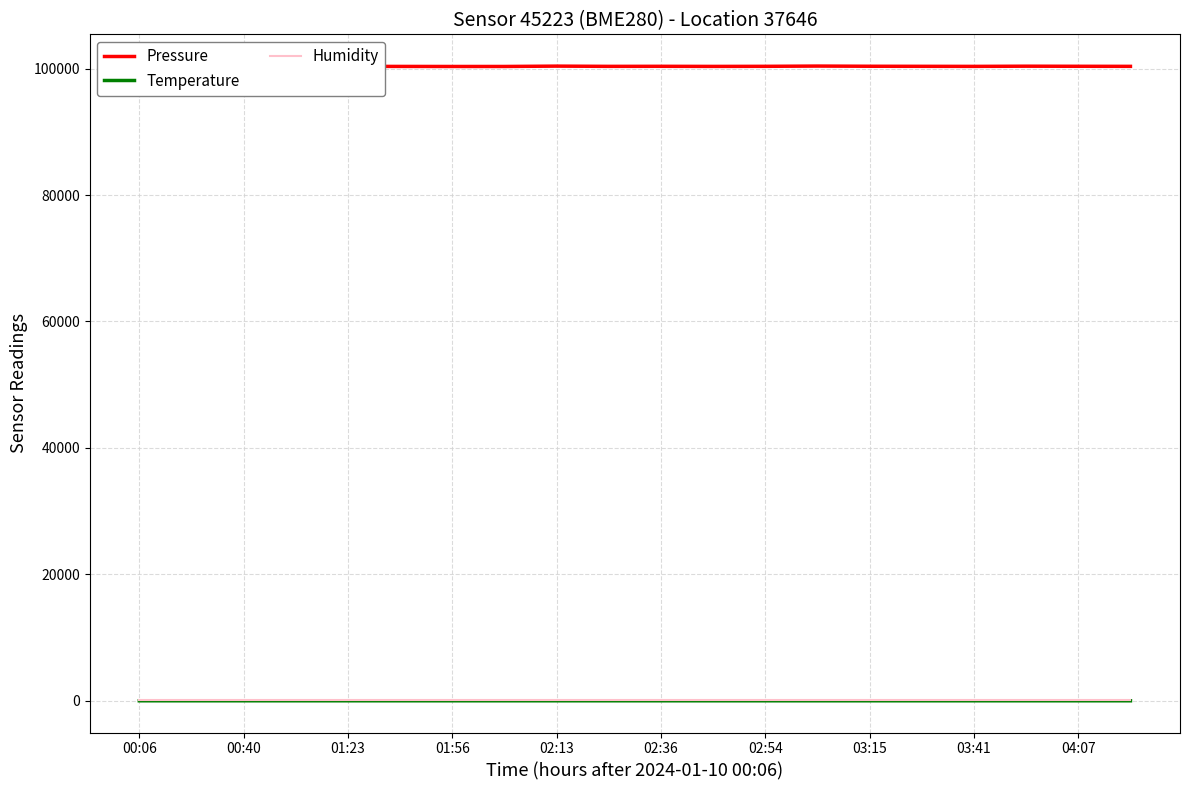

What is the difference between the maximum and minimum values in the Temperature series?

0.8